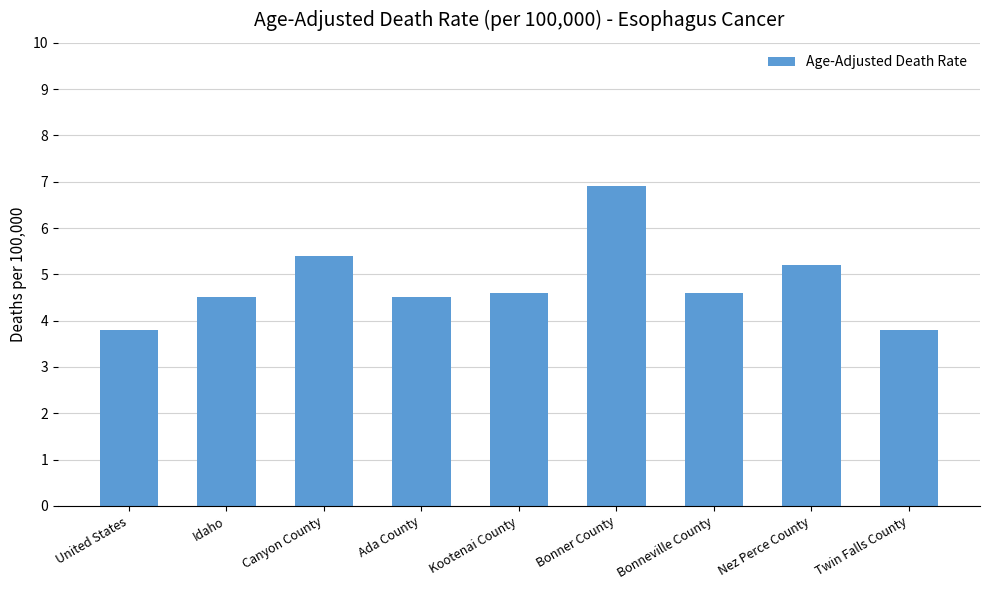

What is the difference between the values at United States and Canyon County?

1.6